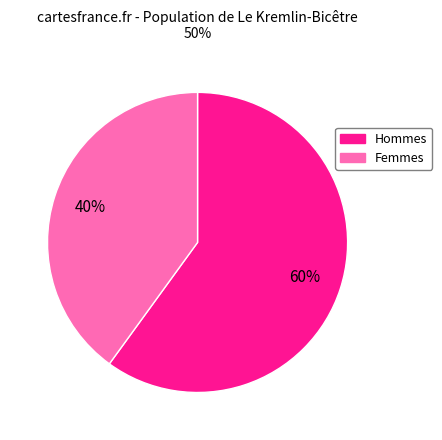

How many segments does this pie chart have?

2